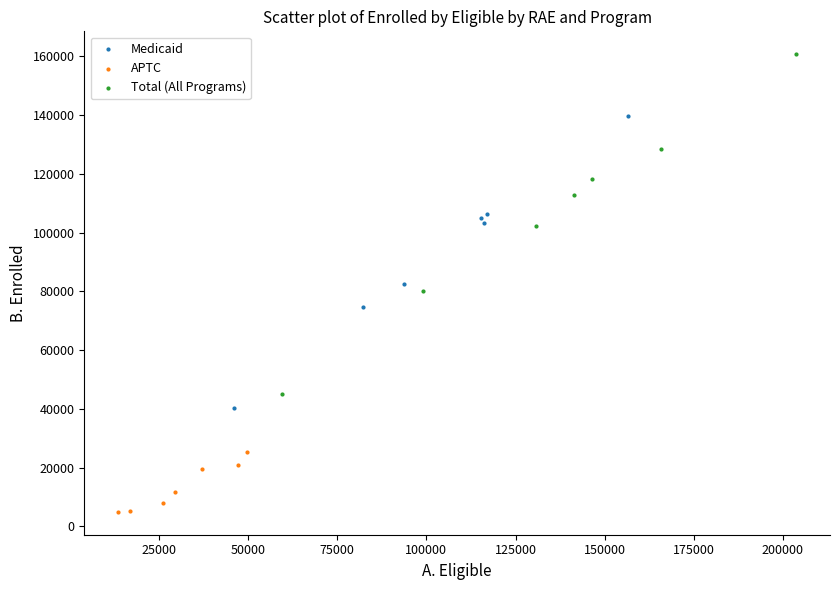

Which series contains the lowest Y value?

APTC